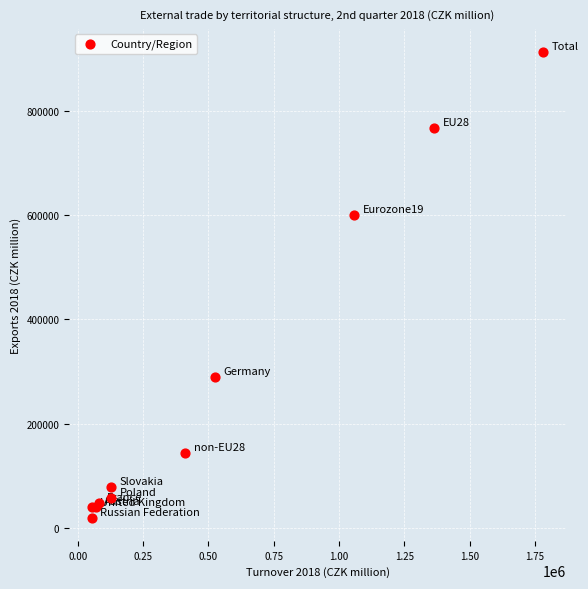

What Y value in the scatter plot is closest to 465897?

599780